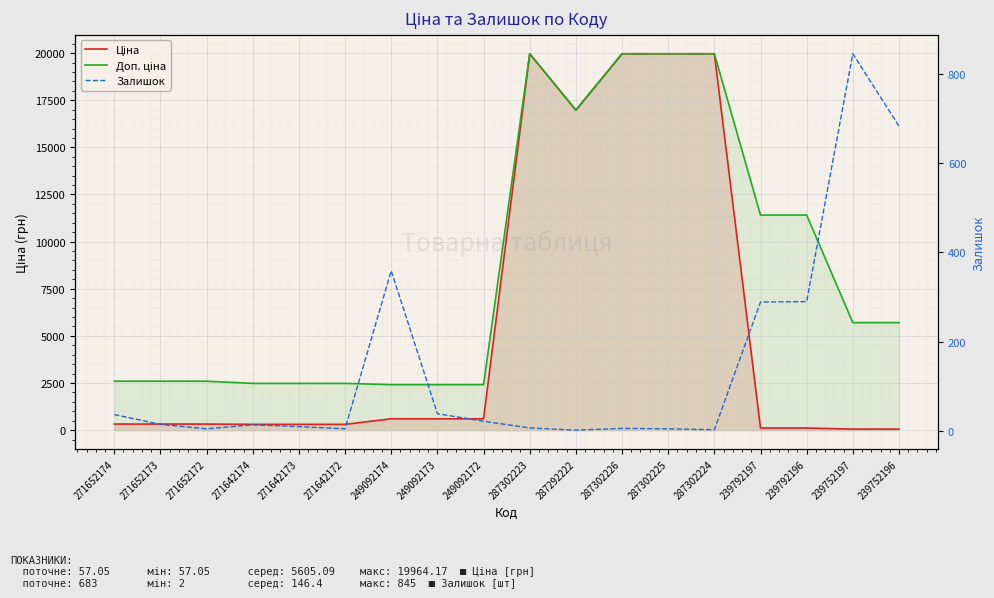

Between 287302226 and 287302224, which series saw the biggest shift?

Залишок